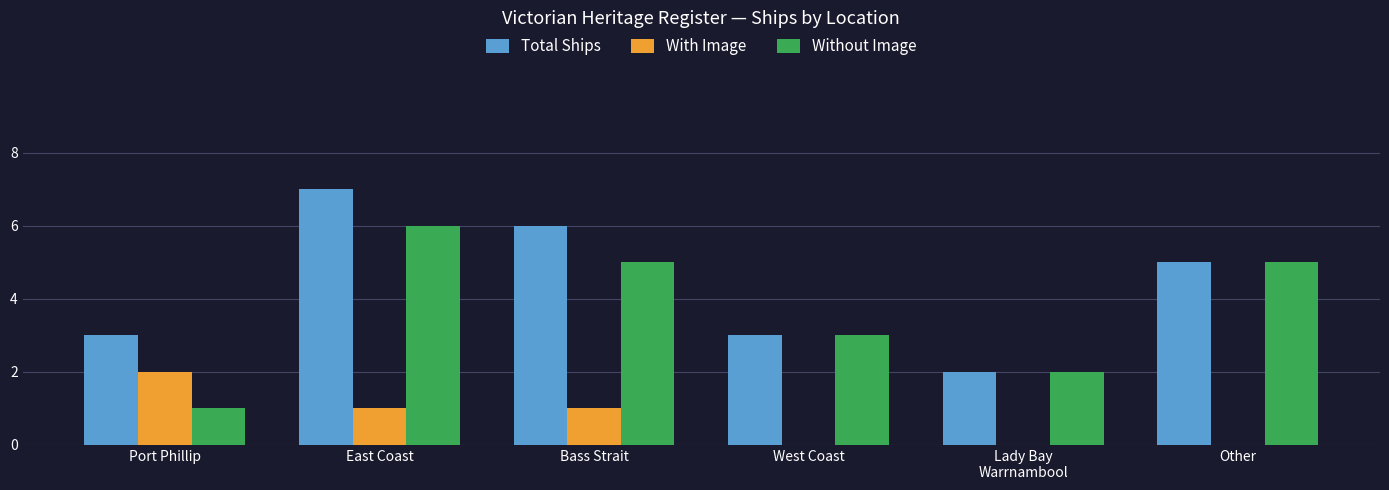

What is the sum of all Without Image values?

22